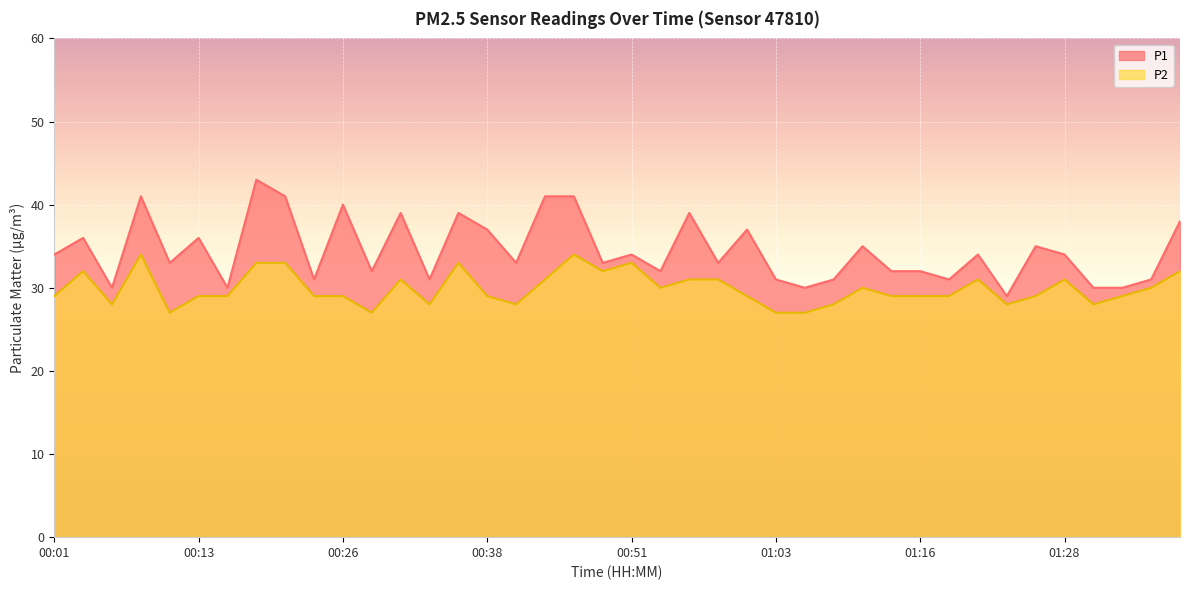

True or false: P1 and P2 intersect in this chart.

False